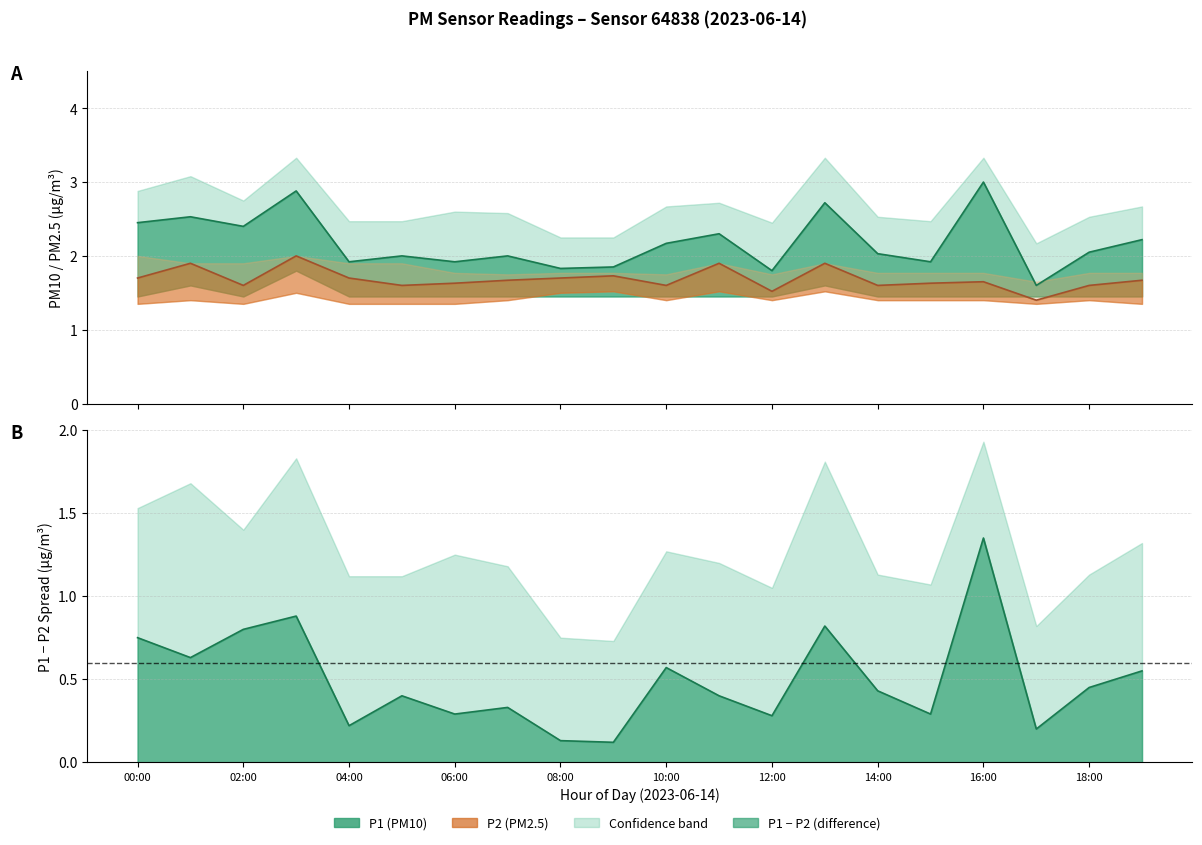

How many lines are shown in the chart?

6